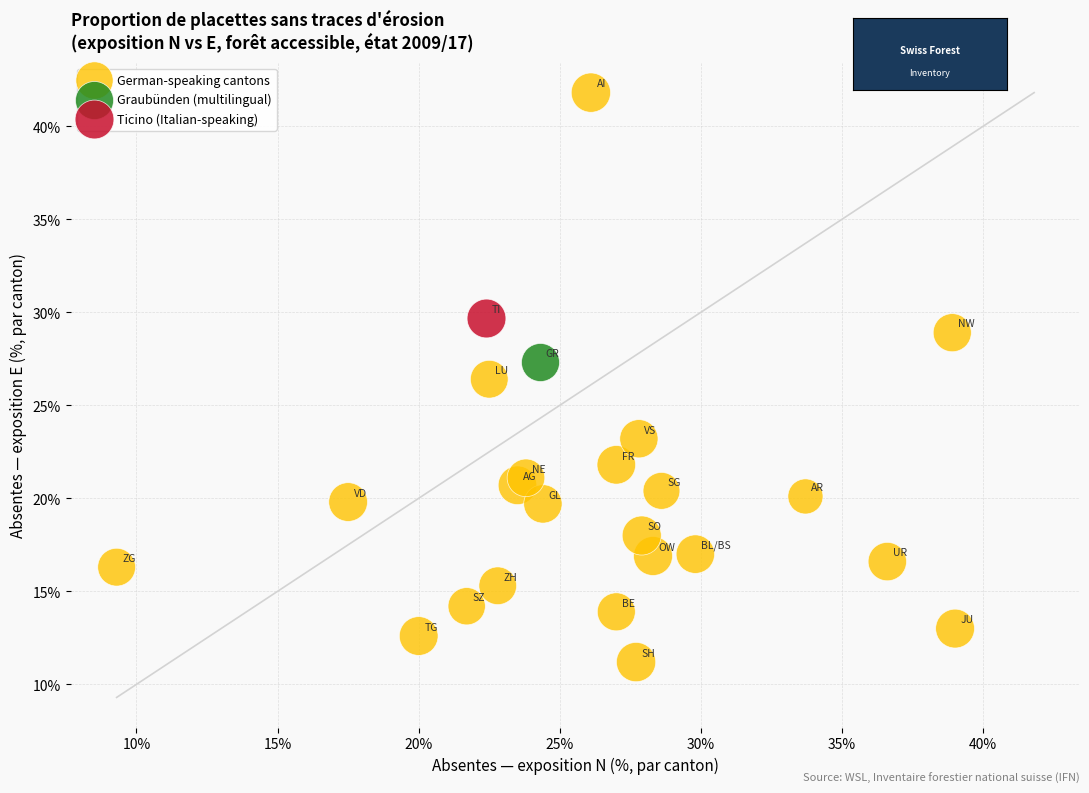

What are all the series names shown in the legend?

German-speaking cantons, Graubünden (multilingual), Ticino (Italian-speaking)